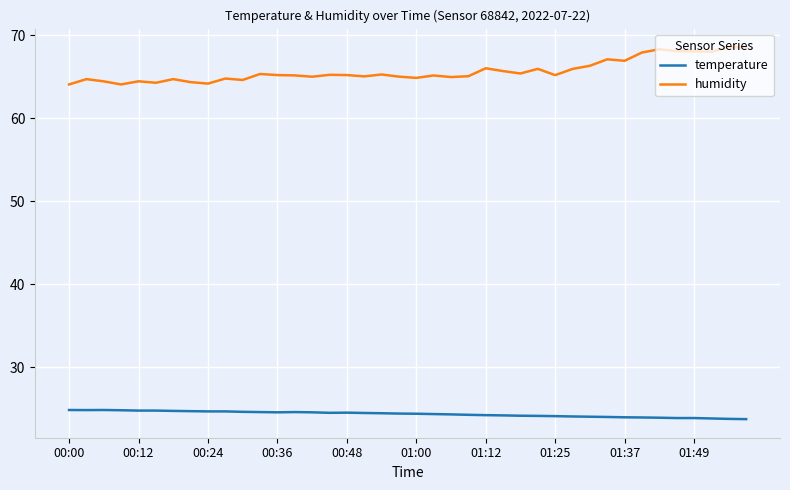

What is the lowest value of the temperature series?

23.7